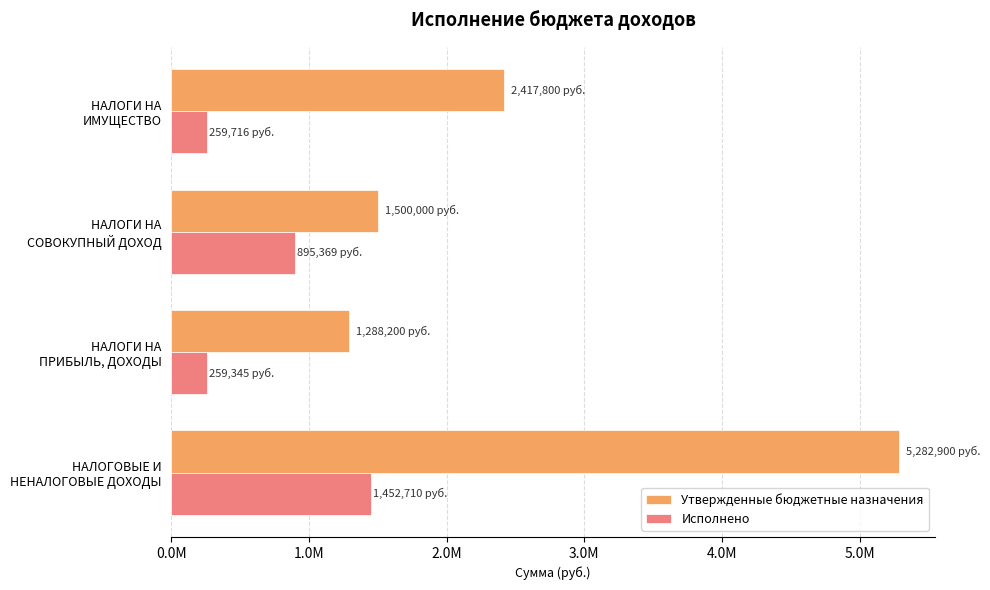

Reading left to right, list all the values displayed in this chart.

Утвержденные бюджетные назначения: 5282900.0	1288200.0	1500000.0	2417800.0
Исполнено: 1452709.7	259344.5	895368.9	259716.2